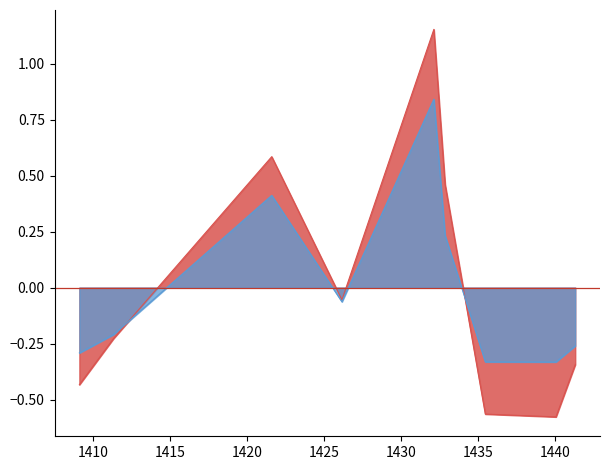

What is the maximum value for CIBInterestOutstanding?

0.8